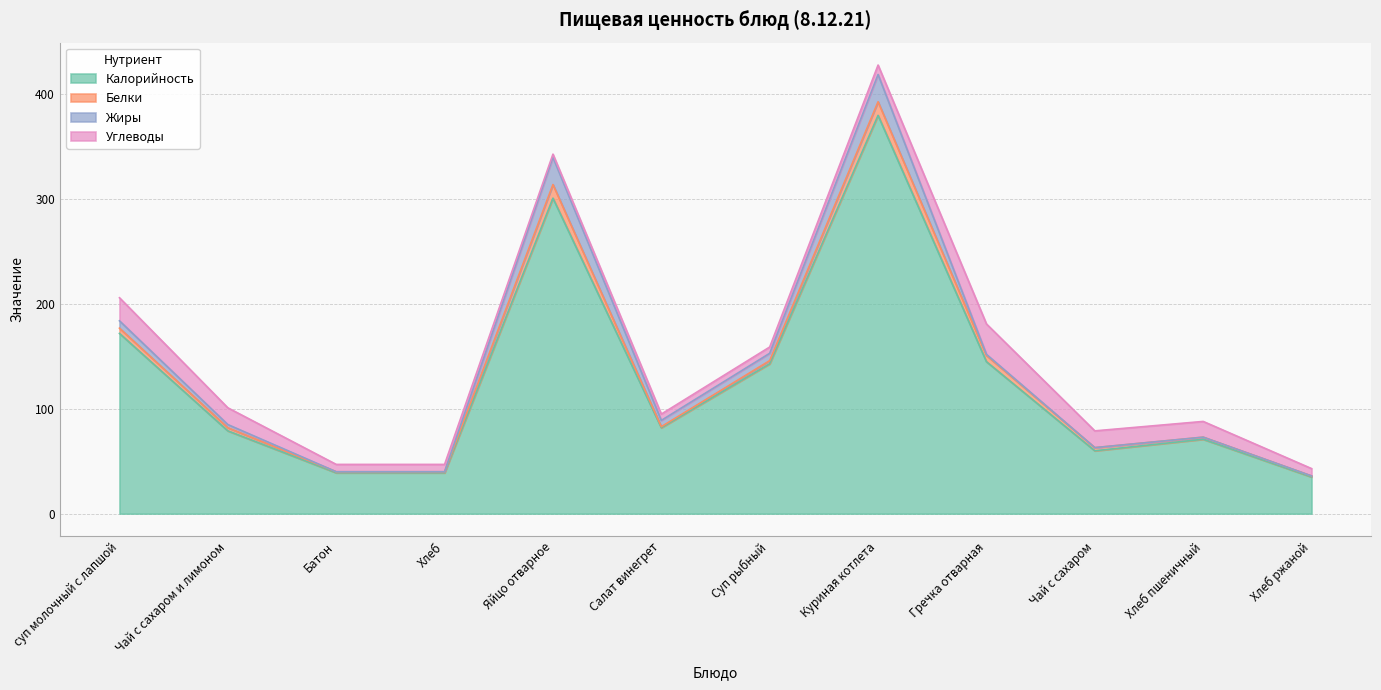

Is the value of Жиры at Суп рыбный greater than the value of Белки at Хлеб пшеничный?

Yes